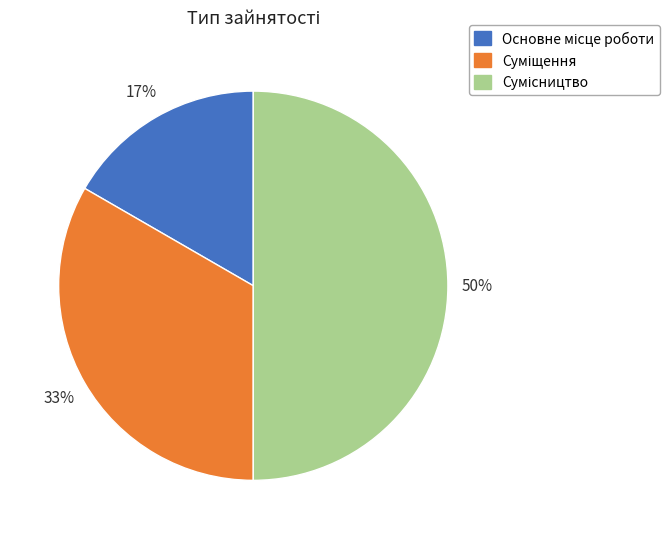

To the nearest percent, what is the average slice percentage?

33%